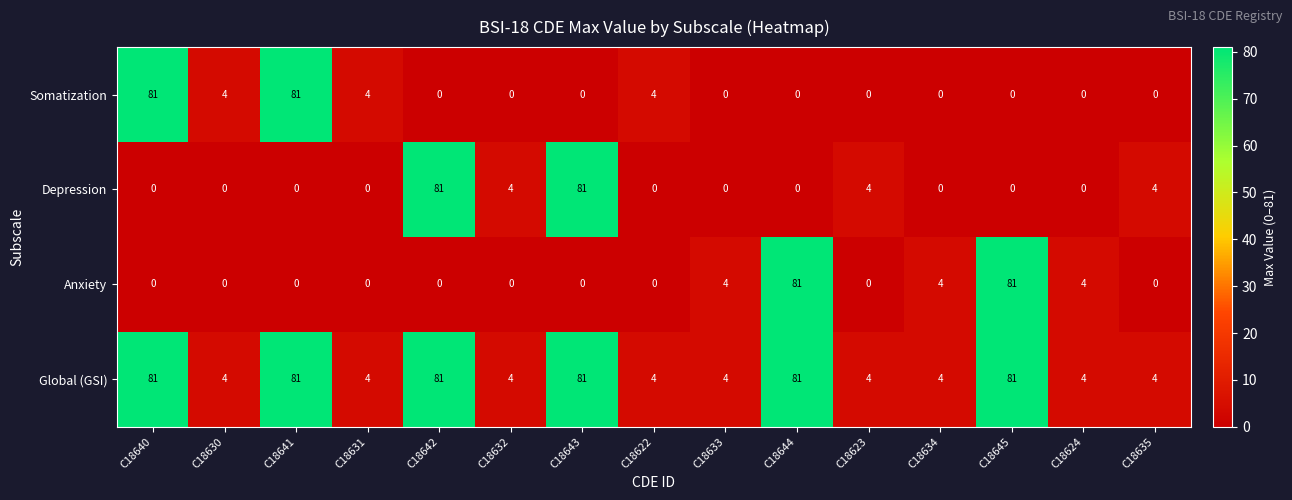

Is it true that Depression equals 0 at C18622?

True